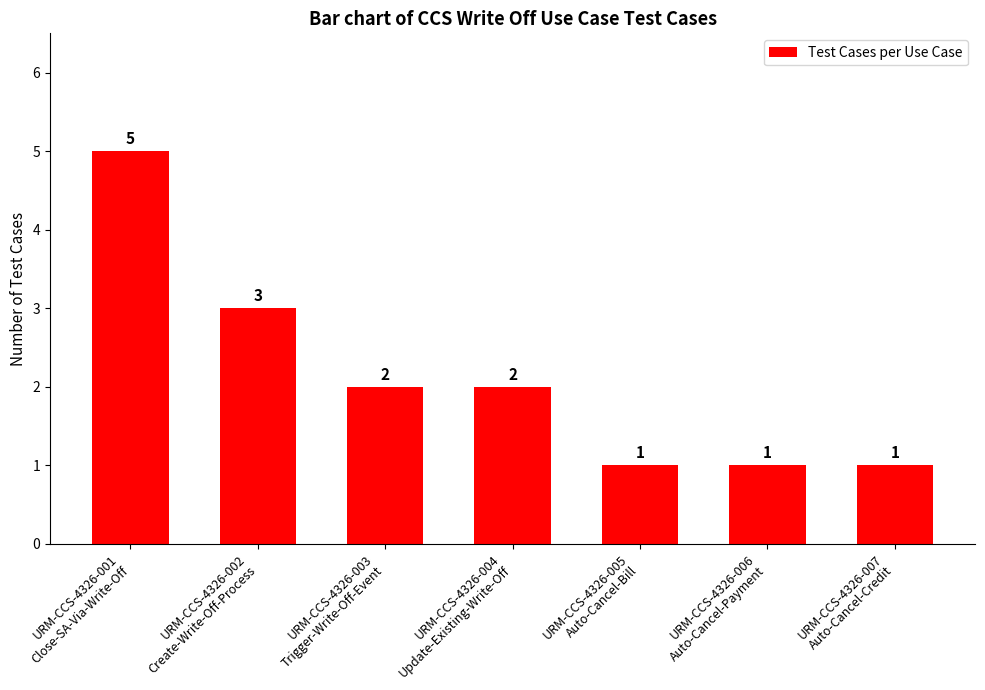

What is the value of the 3rd bar from the left?

2